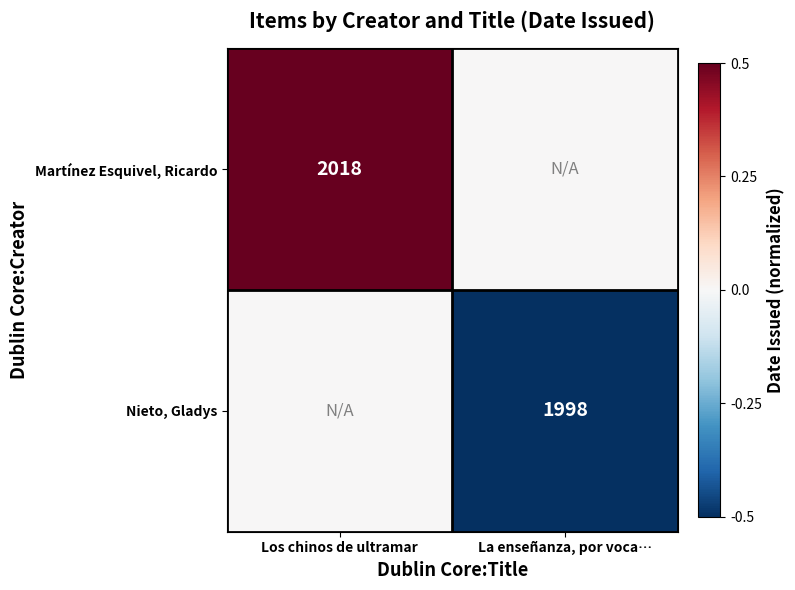

Is the value of Nieto, Gladys at La enseñanza, por voca… greater than the value of Martínez Esquivel, Ricardo at Los chinos de ultramar?

No